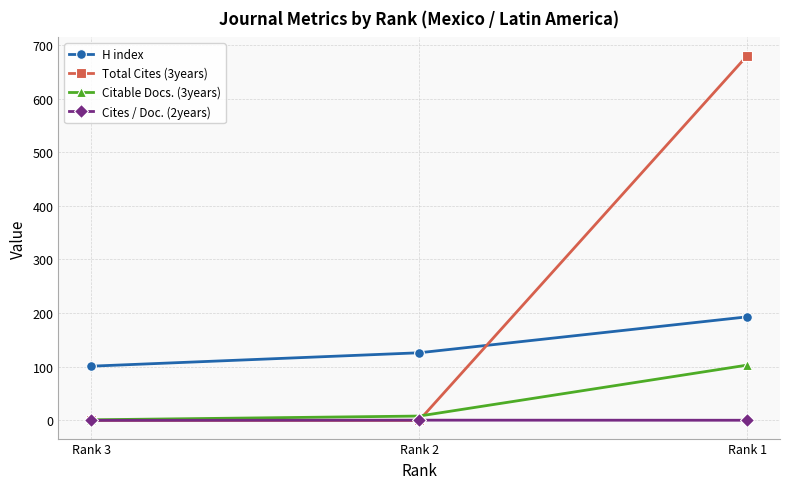

Count the number of data series in this chart.

4